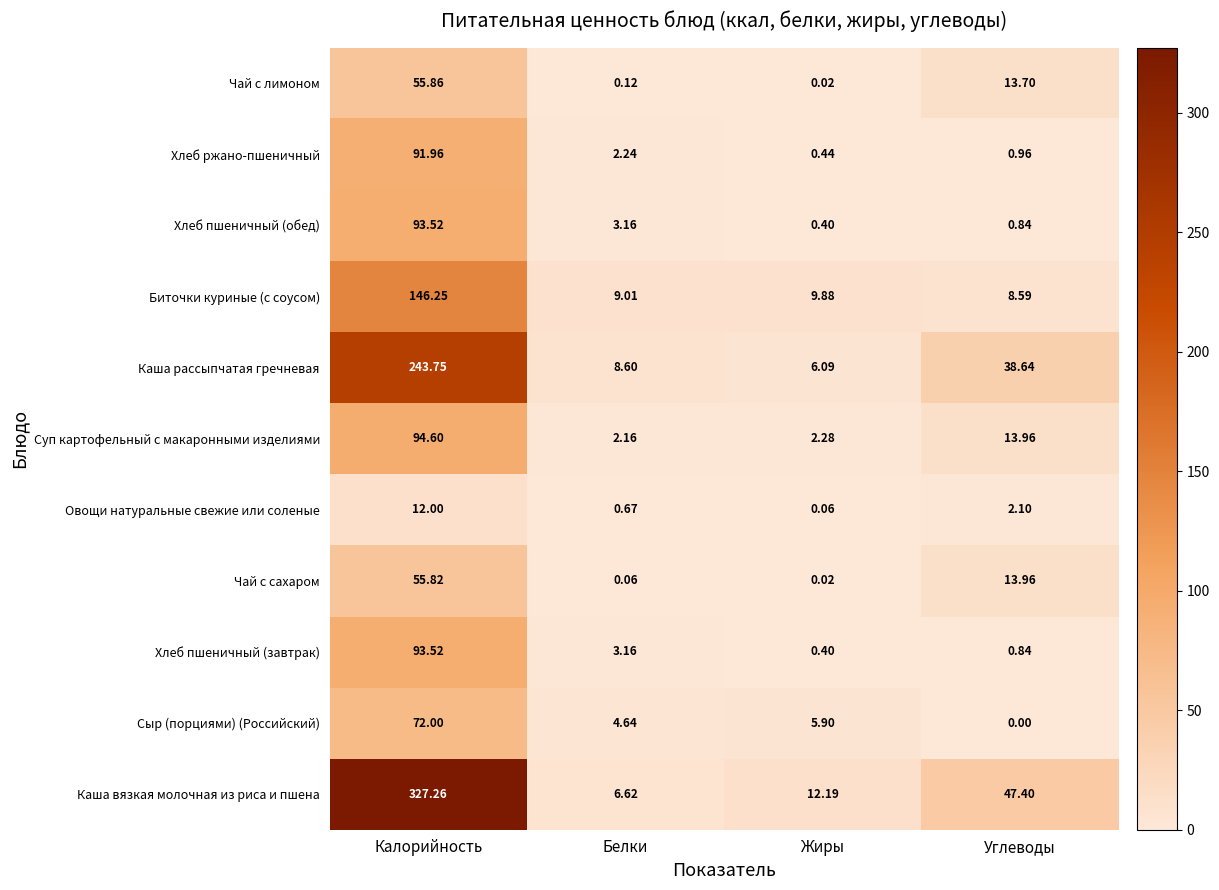

Which series changed the most between Калорийность and Белки?

Каша вязкая молочная из риса и пшена